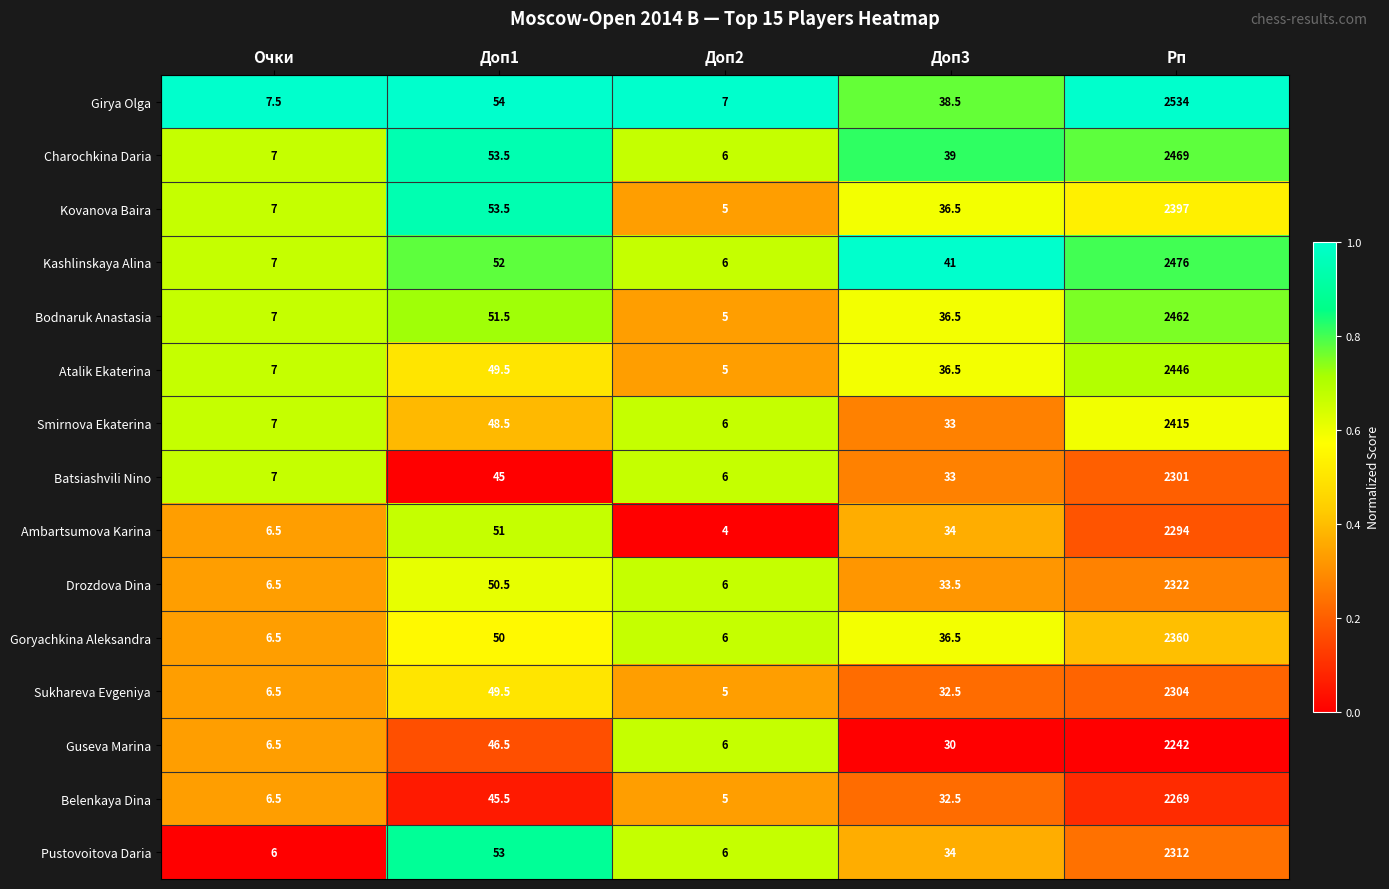

What is the difference between the maximum and minimum values in the Pustovoitova Daria series?

2306.0